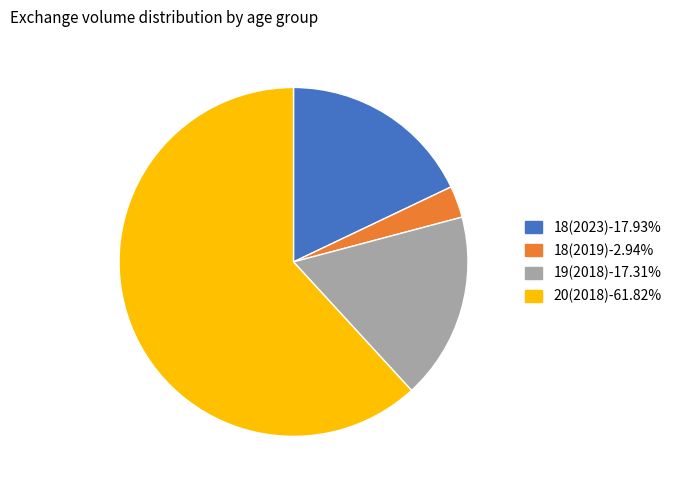

Which slice is the largest?

20(2018)